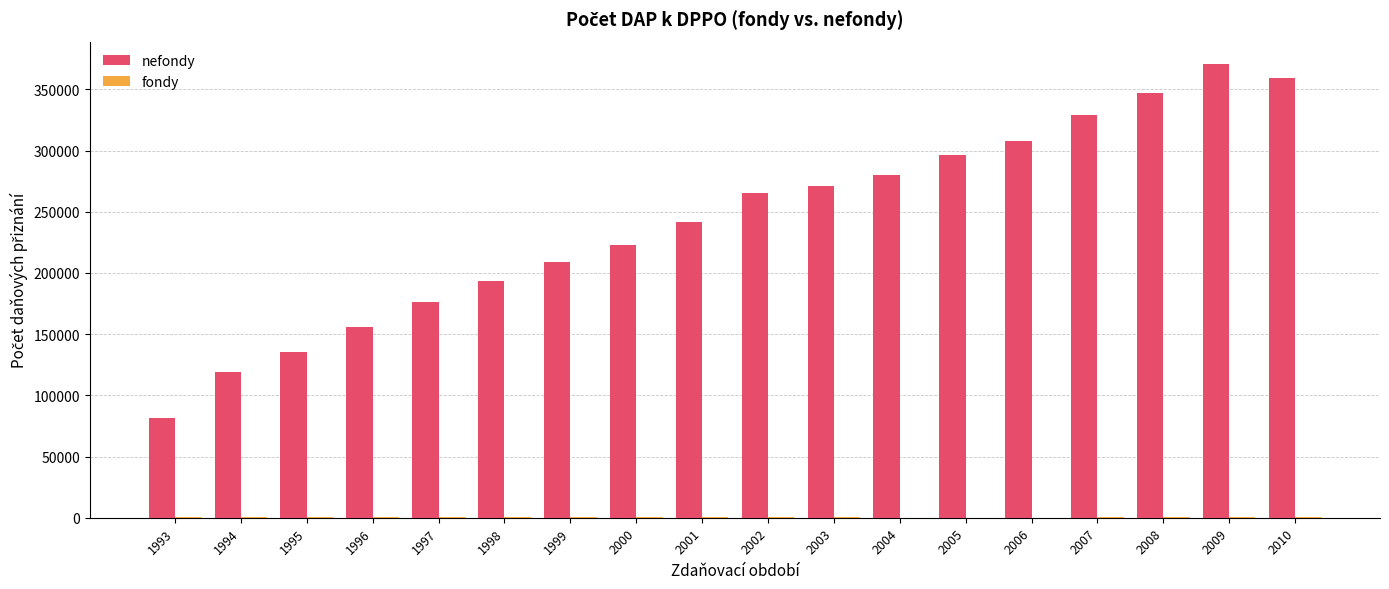

What is the maximum value shown in the chart?

370467